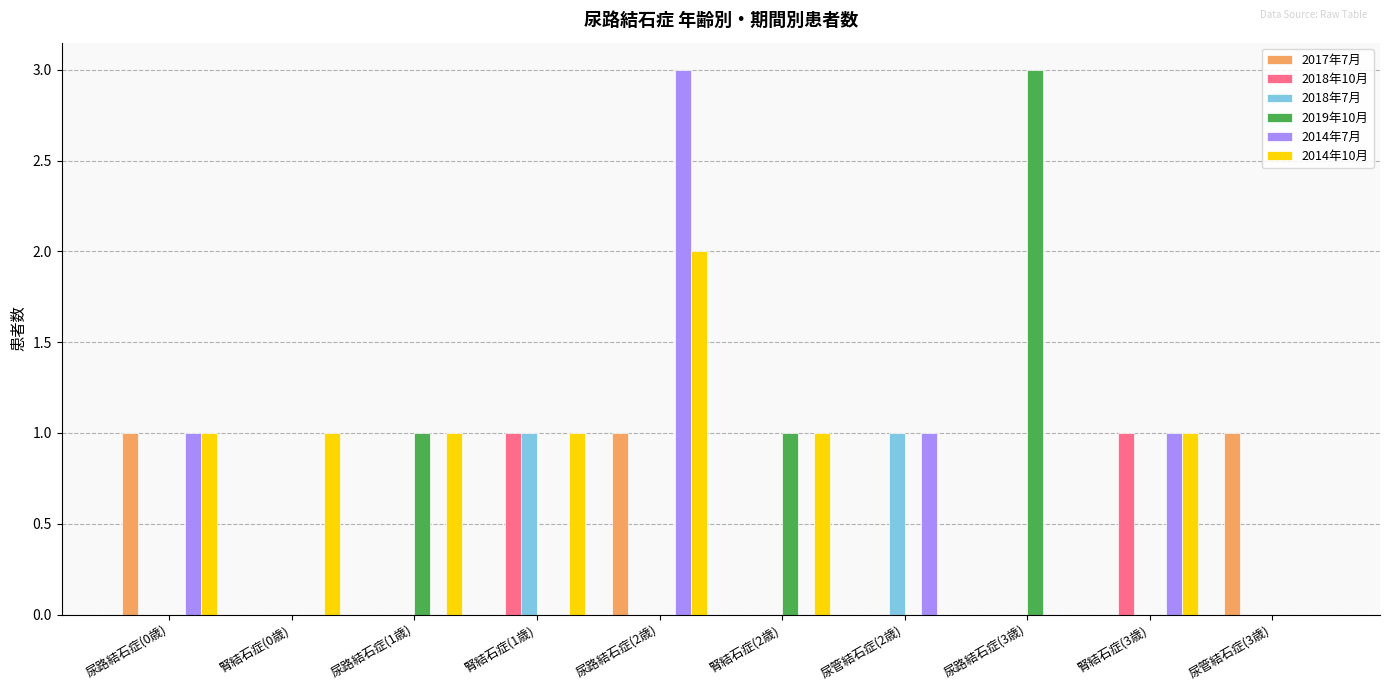

What is the total value across all series at 腎結石症(2歳)?

2